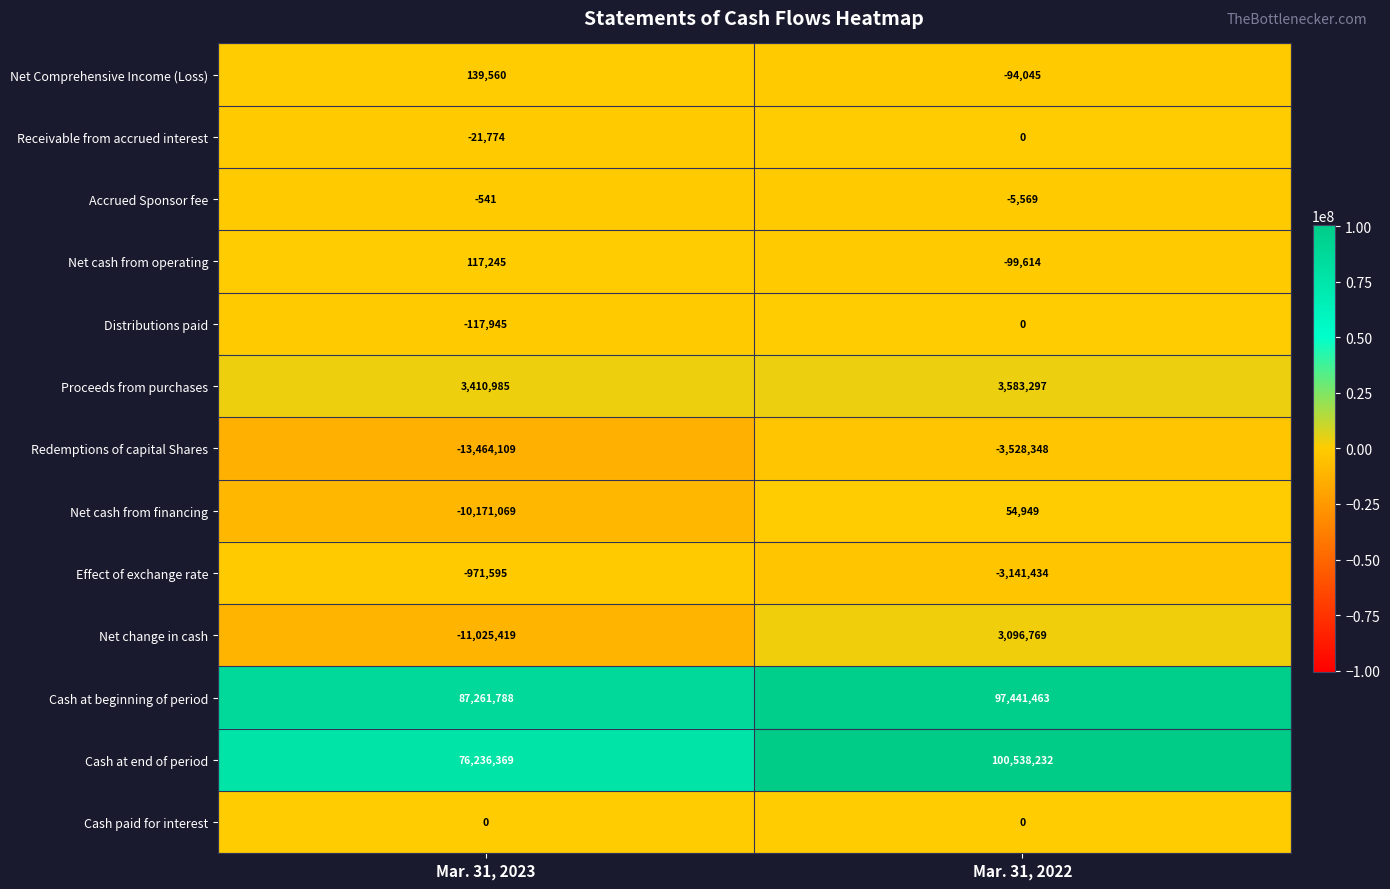

Is it true that Cash at end of period equals 146885226 at Mar. 31, 2022?

False